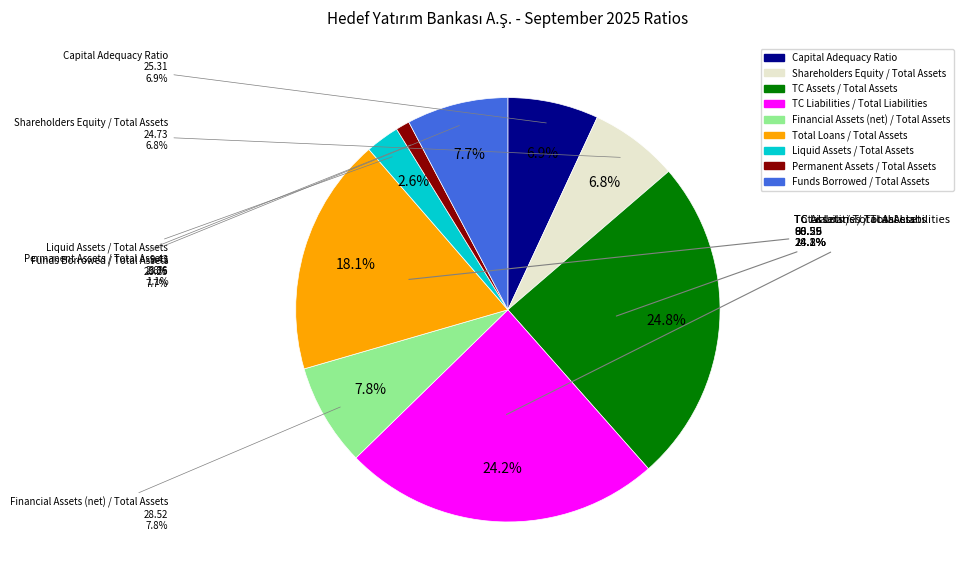

Approximately how many times larger is the value at Funds Borrowed / Total Assets compared to Permanent Assets / Total Assets?

7.3